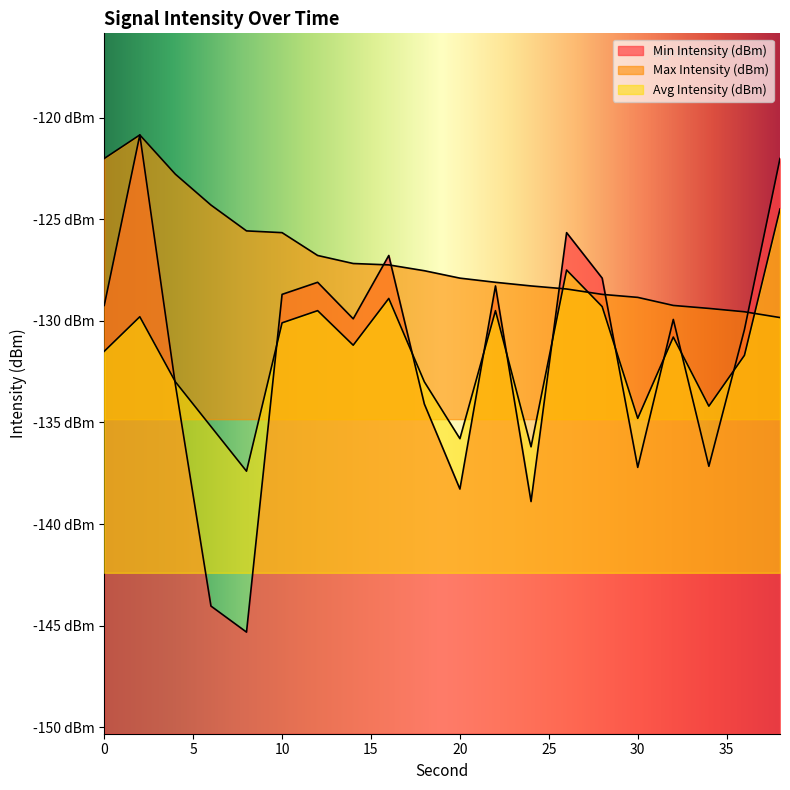

Reading left to right, extract all data points from this chart.

Min Intensity (dBm): 0=-129.2	2=-120.9	4=-133.1	6=-144.0	8=-145.3	10=-128.7	12=-128.1	14=-129.9	16=-126.8	18=-134.1	20=-138.3	22=-128.3	24=-138.9	26=-125.7	28=-127.9	30=-137.2	32=-129.9	34=-137.2	36=-130.4	38=-122.0
Max Intensity (dBm): 0=-122.0	2=-120.9	4=-122.8	6=-124.3	8=-125.6	10=-125.7	12=-126.8	14=-127.2	16=-127.2	18=-127.5	20=-127.9	22=-128.1	24=-128.3	26=-128.4	28=-128.7	30=-128.8	32=-129.2	34=-129.4	36=-129.6	38=-129.8
Avg Intensity (dBm): 0=-131.5	2=-129.8	4=-133.0	6=-135.2	8=-137.4	10=-130.1	12=-129.5	14=-131.2	16=-128.9	18=-133.0	20=-135.8	22=-129.5	24=-136.2	26=-127.5	28=-129.3	30=-134.8	32=-130.8	34=-134.2	36=-131.7	38=-124.5